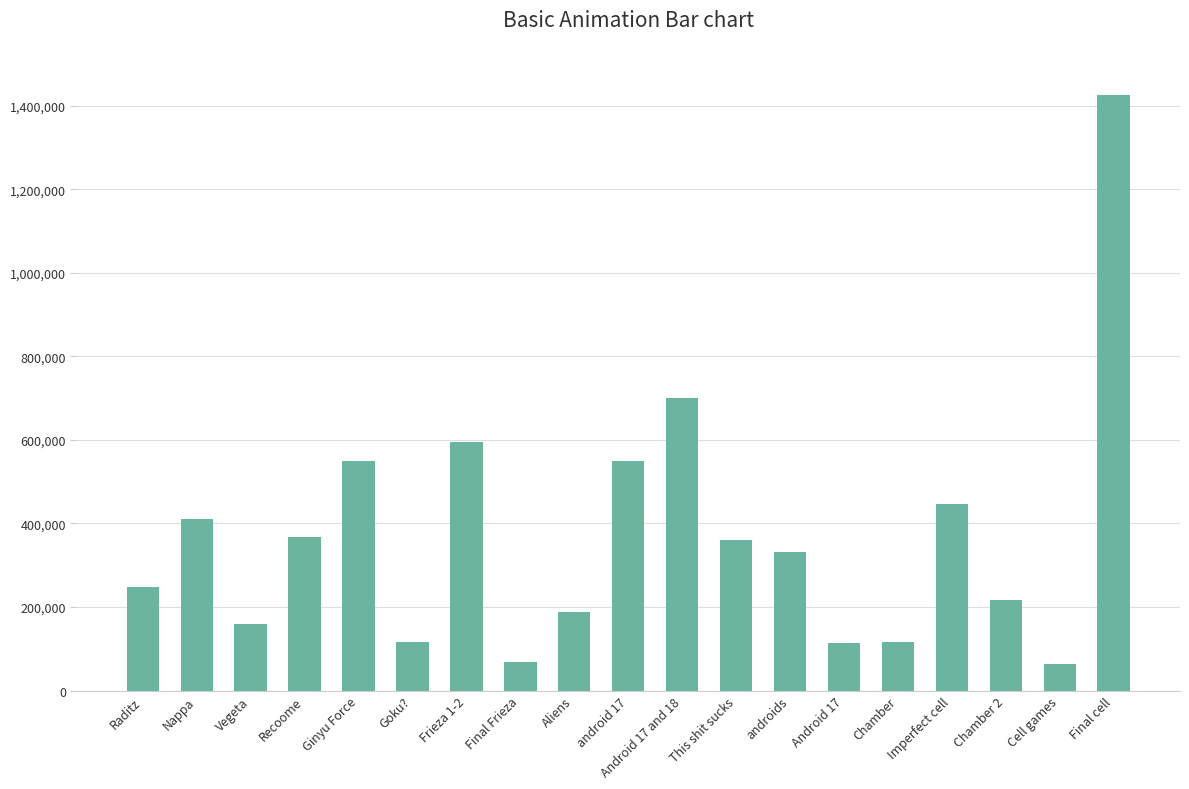

What is the value of the 4th bar from the left?

366678